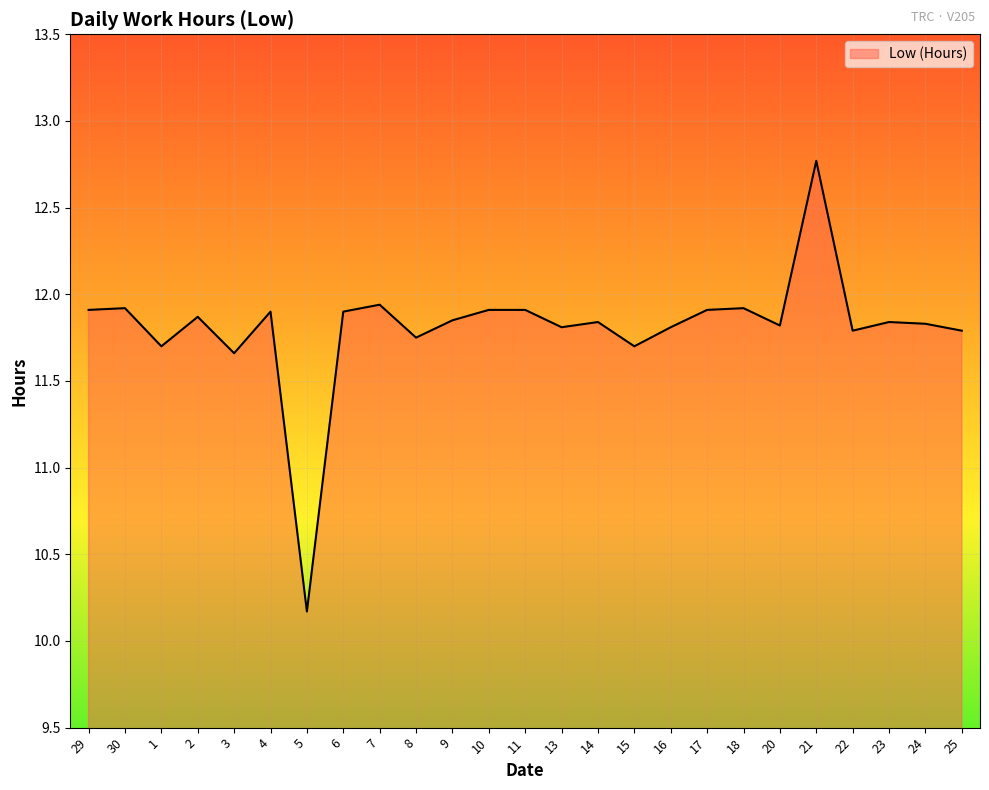

Which category has the lowest value across all series?

5